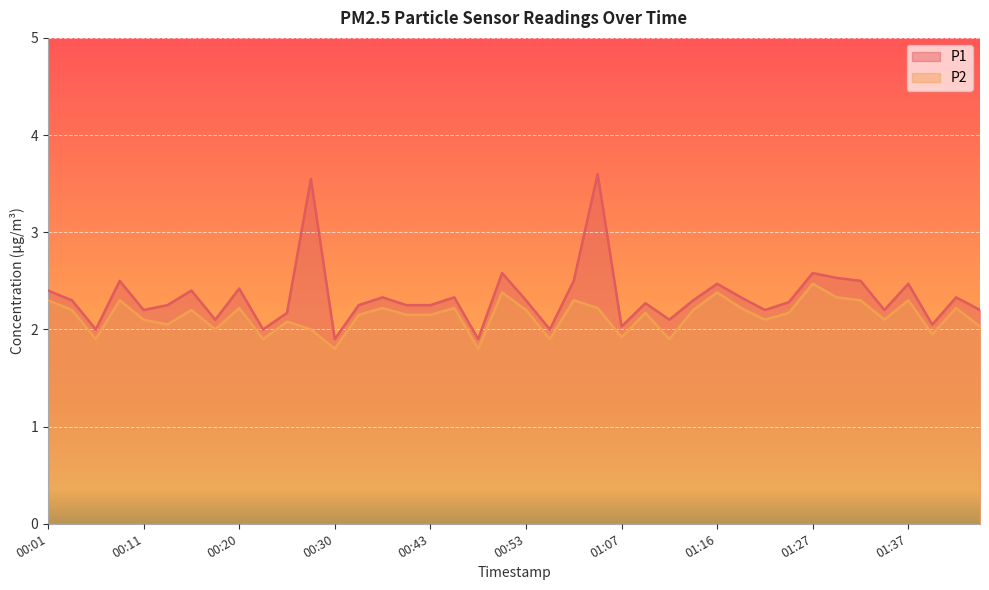

The P2 series shows 2.0 at 00:13. True or false?

True